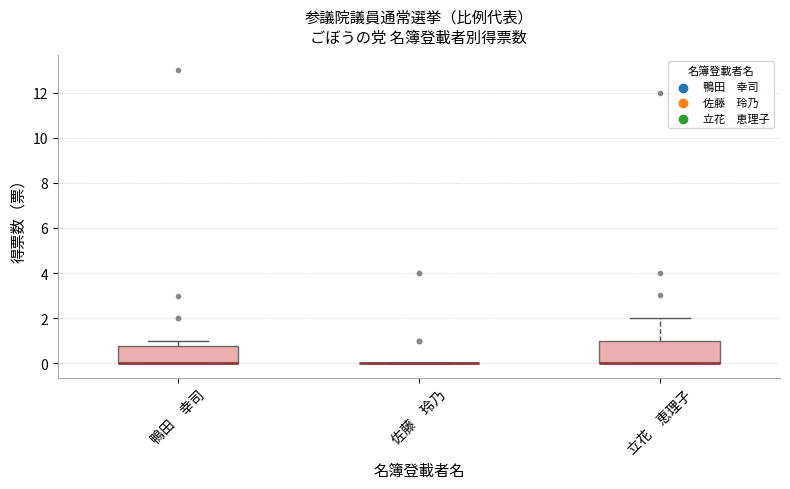

Comparing the boxes themselves (not the whiskers), which one is the tallest?

立花 恵理子